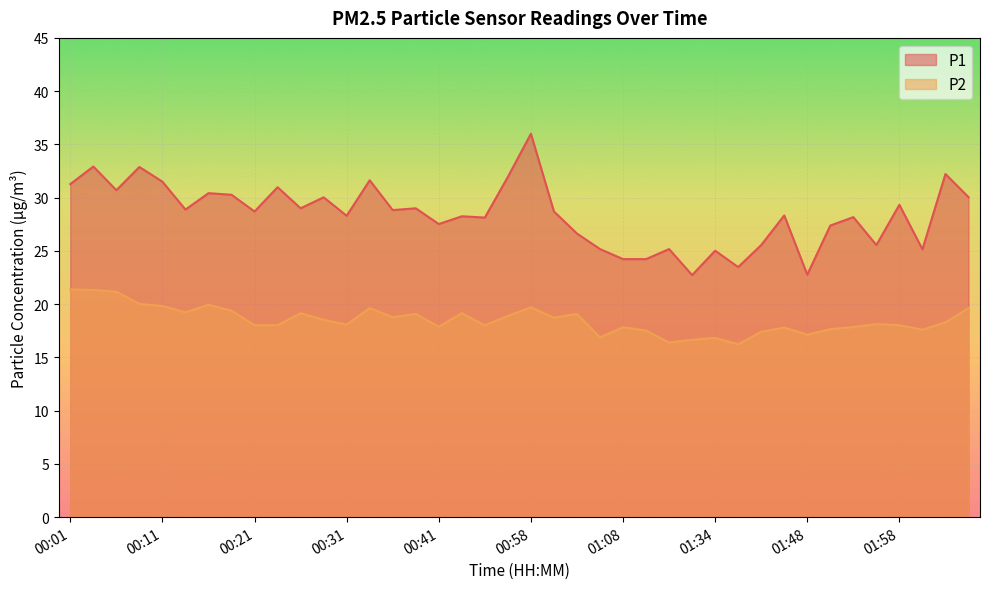

Is it true that P2 equals 17.6 at 01:50?

True